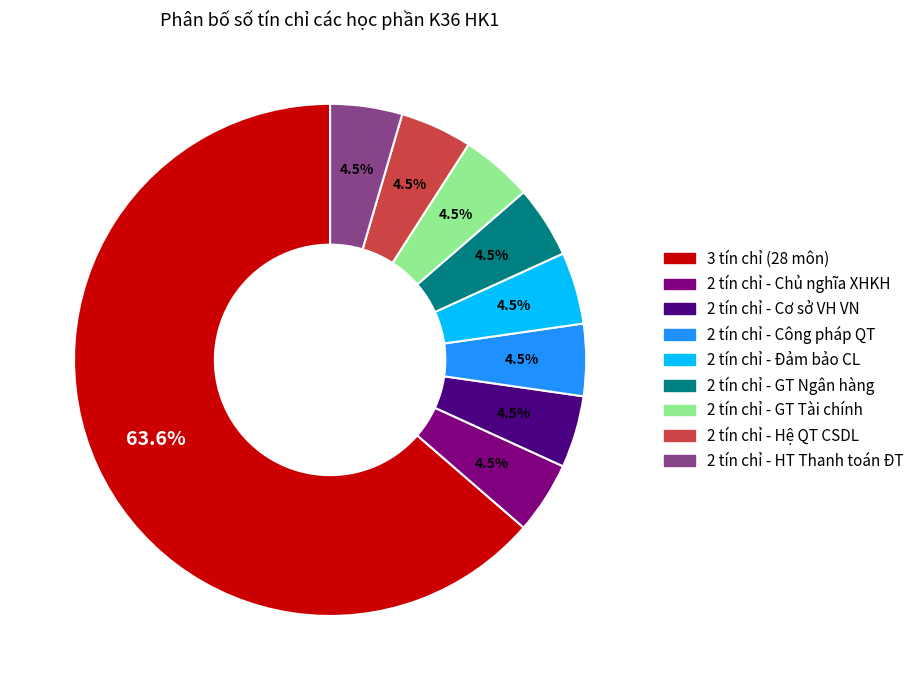

Is there a majority slice in this chart?

Yes